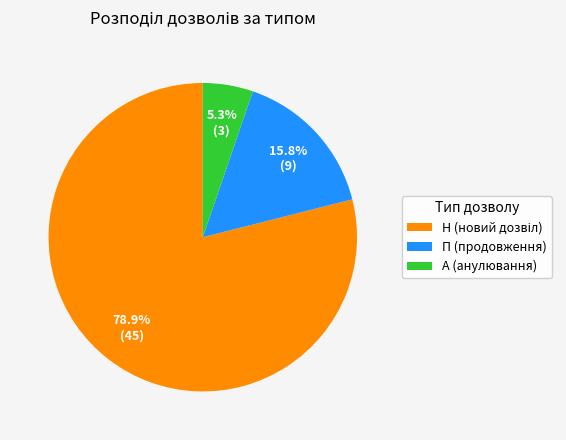

True or false: А (анулювання) accounts for 1% of the total.

False